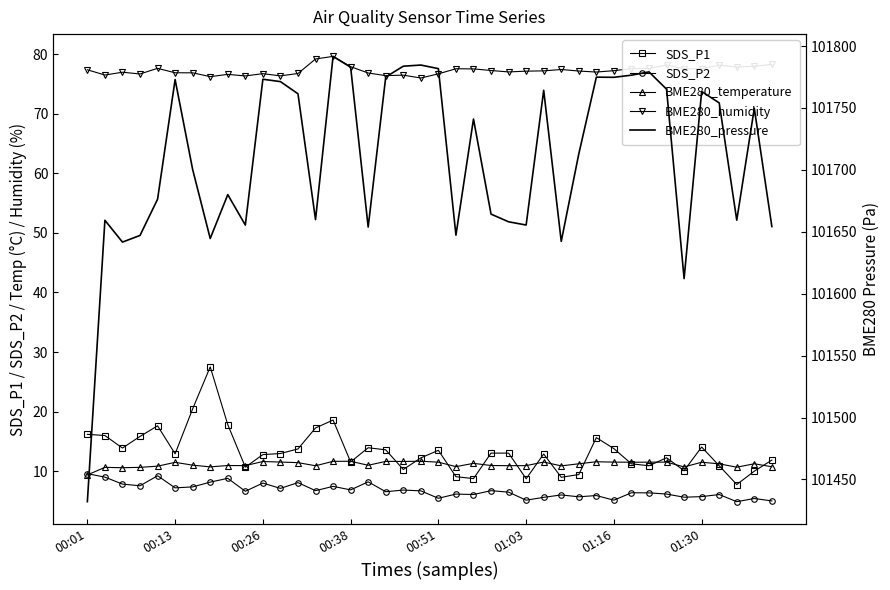

True or false: BME280_humidity and SDS_P1 intersect in this chart.

False